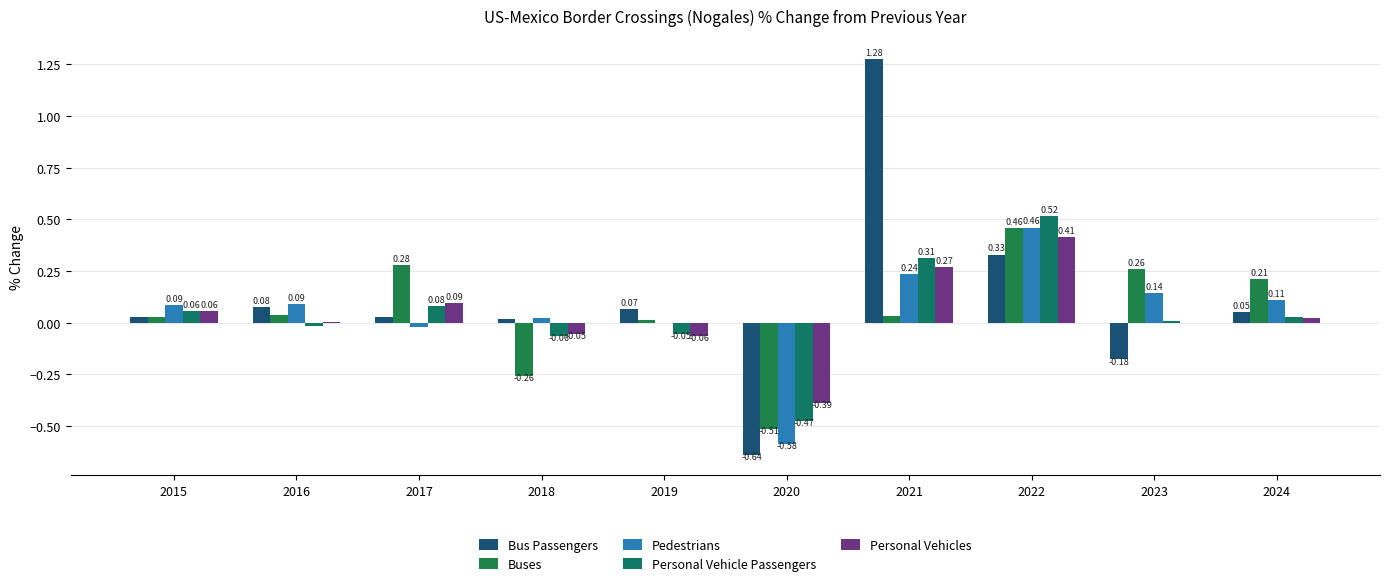

Which label corresponds to the smallest value in the chart?

2020